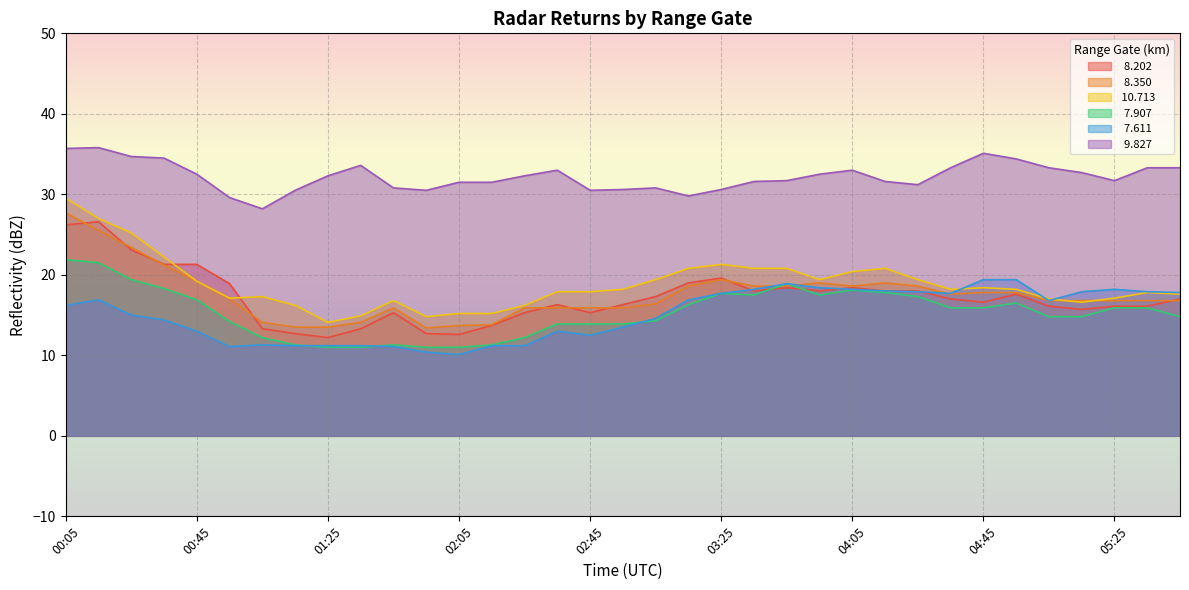

What is the difference between the maximum and minimum values in the  10.713 series?

15.4